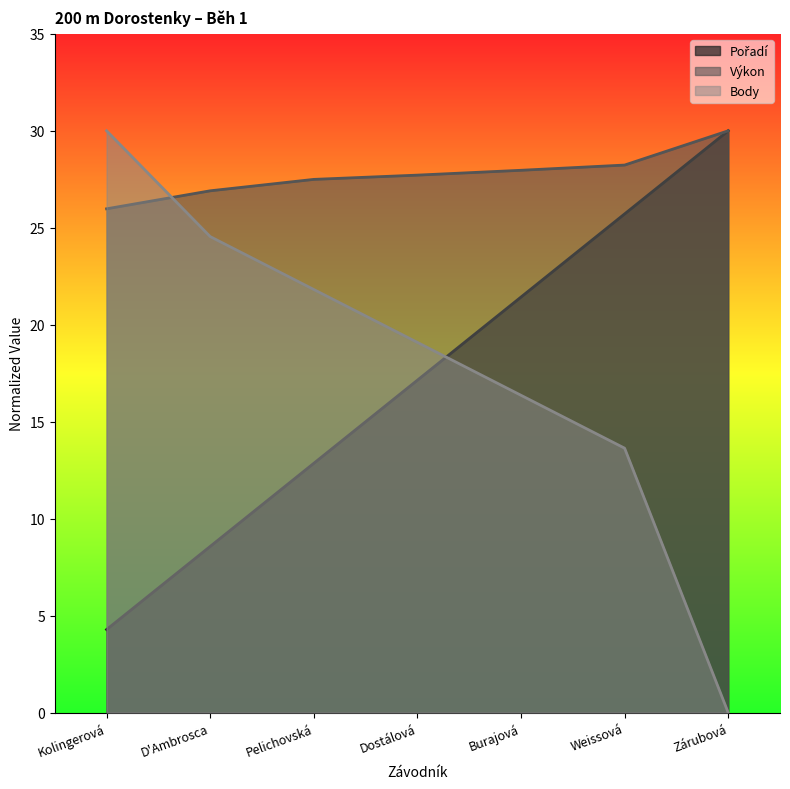

Does the chart have visible grid lines?

No